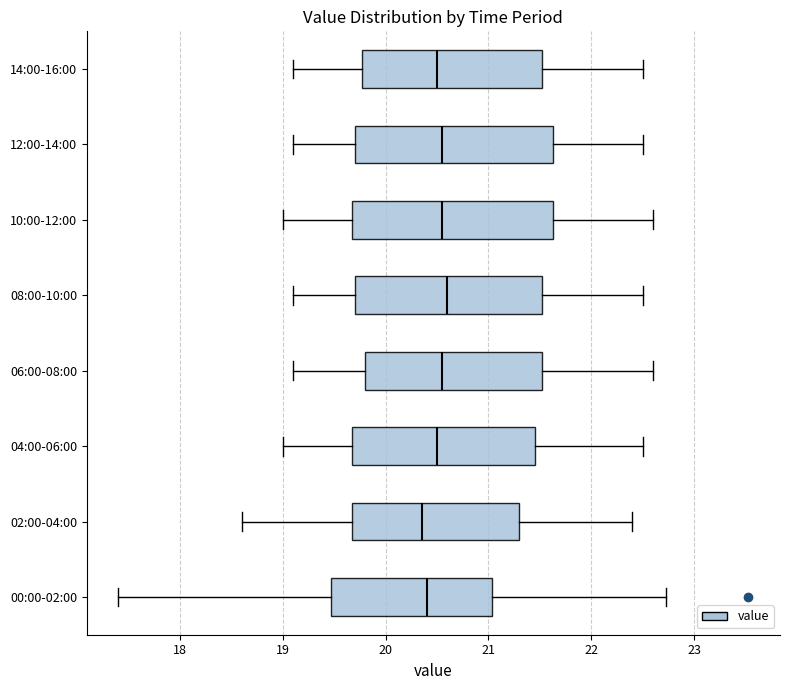

Reading bottom to top, read every box against the x-axis: the position of its median line, the range the box covers, and the ends of its whiskers. The values are not printed on the chart, so give them approximately, as read against the axis.

00:00-02:00: median 20.4, box 19.5 to 21.0, whiskers 17.4 to 22.7
02:00-04:00: median 20.4, box 19.7 to 21.3, whiskers 18.6 to 22.4
04:00-06:00: median 20.5, box 19.7 to 21.5, whiskers 19.0 to 22.5
06:00-08:00: median 20.6, box 19.8 to 21.5, whiskers 19.1 to 22.6
08:00-10:00: median 20.6, box 19.7 to 21.5, whiskers 19.1 to 22.5
10:00-12:00: median 20.6, box 19.7 to 21.6, whiskers 19.0 to 22.6
12:00-14:00: median 20.6, box 19.7 to 21.6, whiskers 19.1 to 22.5
14:00-16:00: median 20.5, box 19.8 to 21.5, whiskers 19.1 to 22.5